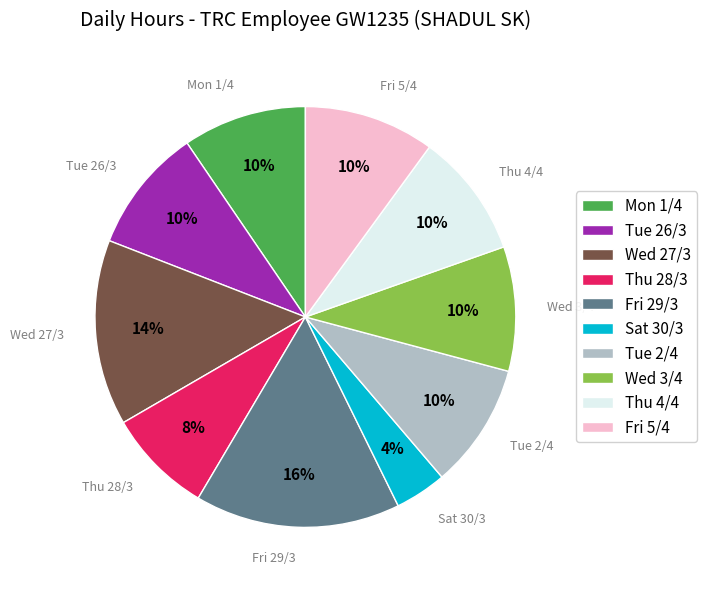

To the nearest percent, what percentage of the pie is Mon 1/4?

10%